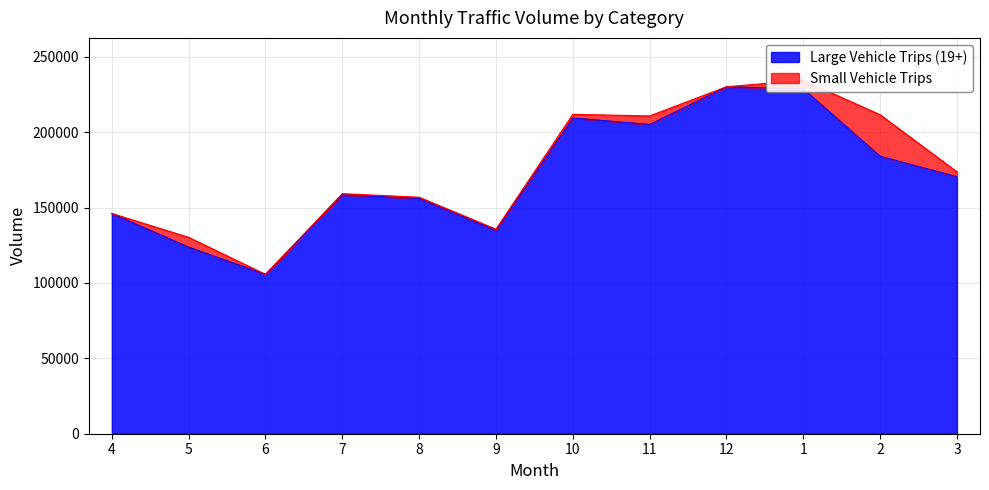

True or false: Total Volume and Large Vehicle Trips (19+) cross at least once.

False